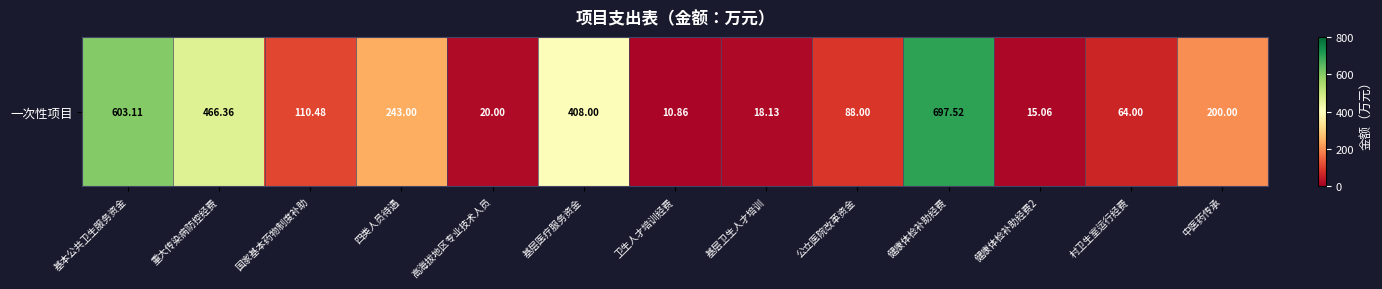

What is the average value?

226.5